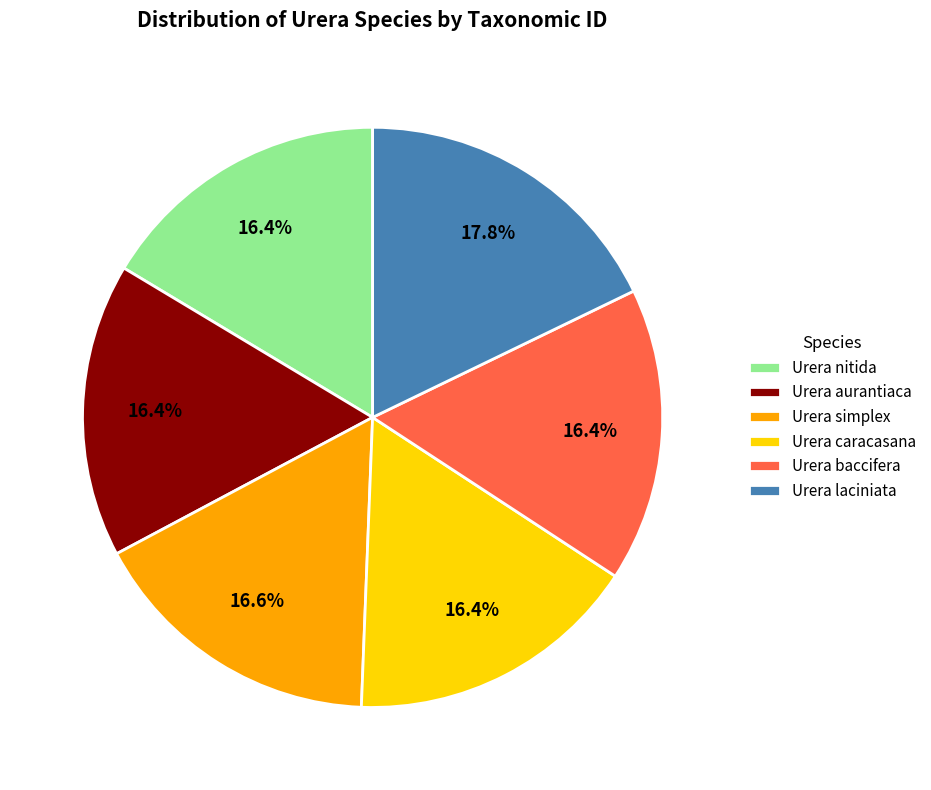

To the nearest percent, what is the average slice percentage?

17%